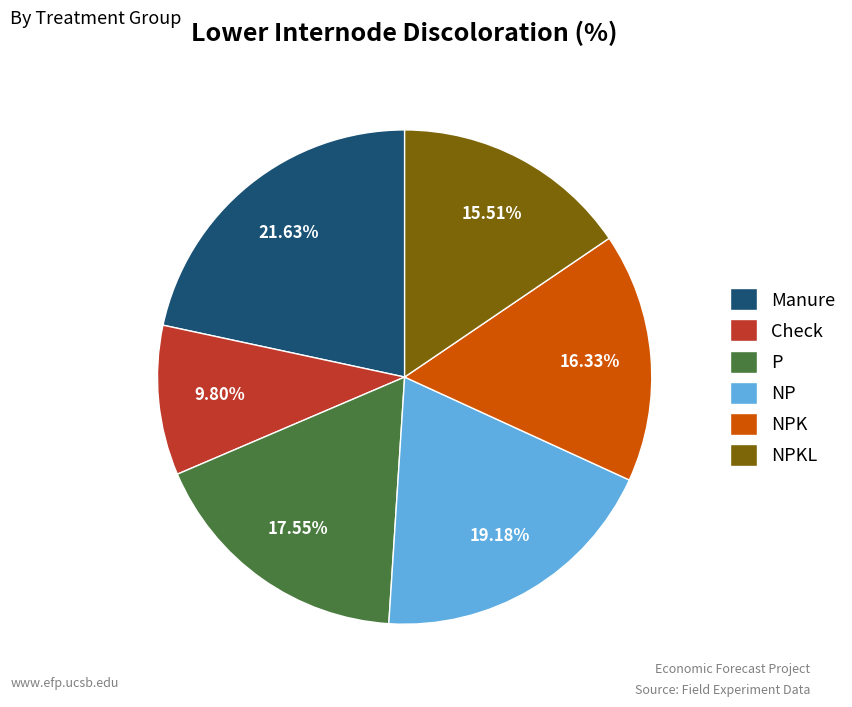

Between NP and P, which is larger?

NP